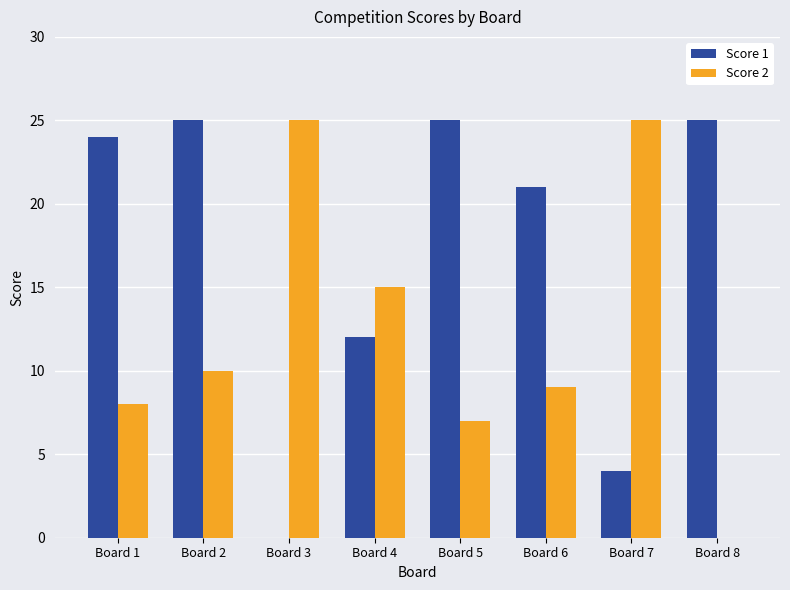

Reading left to right, what are all the values shown in this chart?

Score 1: 24	25	0	12	25	21	4	25
Score 2: 8	10	25	15	7	9	25	0